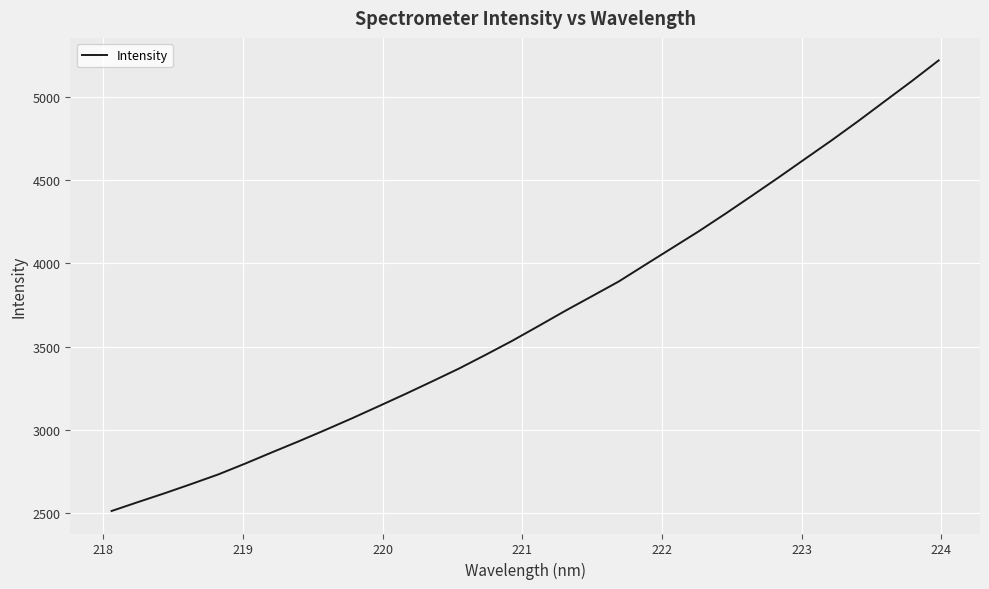

What is the greatest value displayed?

5221.7